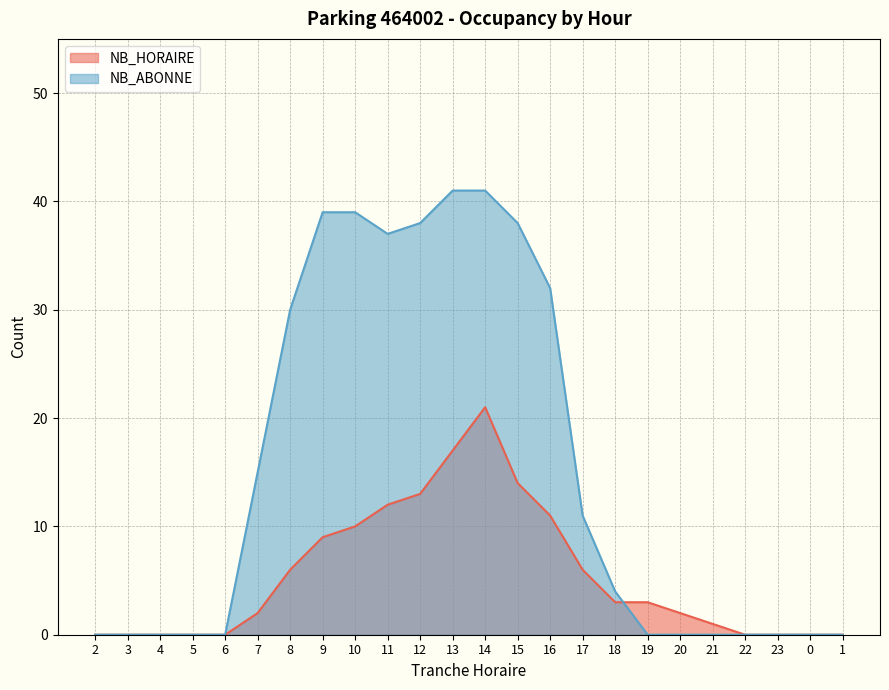

The NB_HORAIRE series shows 2 at 7. True or false?

True